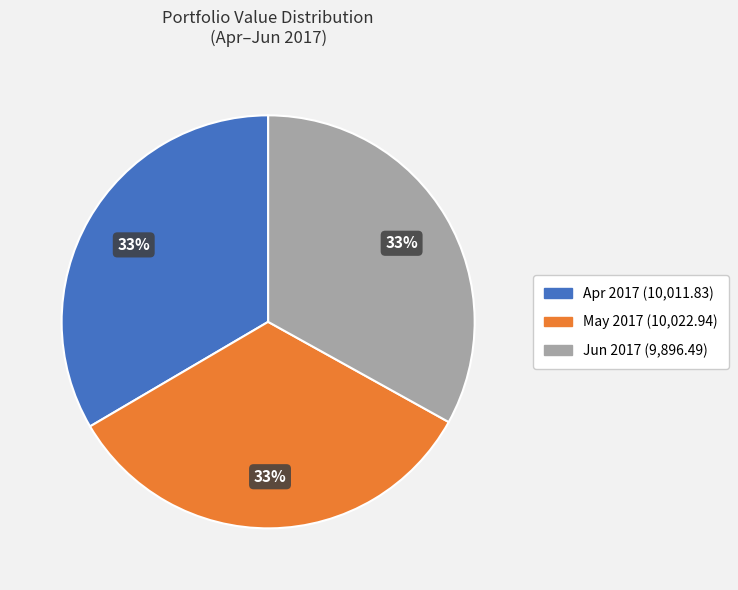

To the nearest percent, what is the combined percentage of May 2017 (10,022.94) and Apr 2017 (10,011.83)?

67%